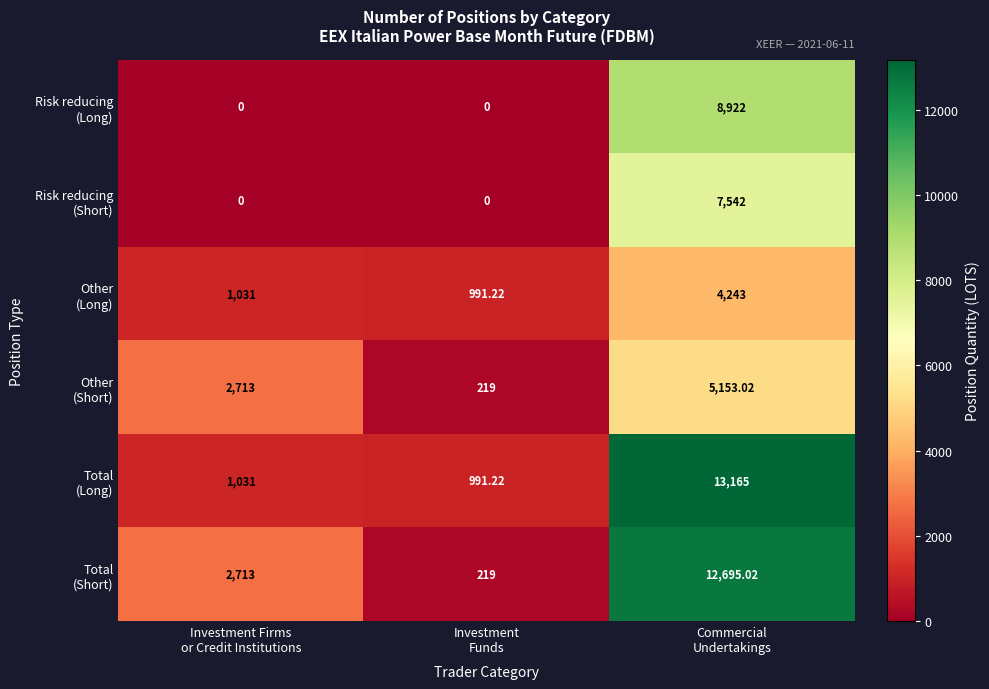

Count the number of data series in this chart.

6